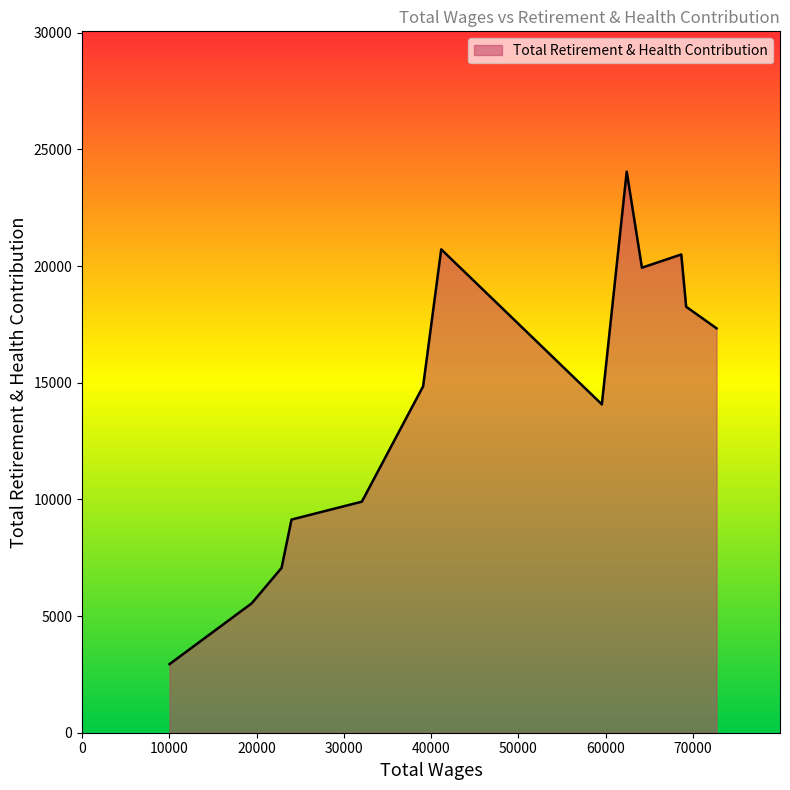

How many lines are shown in the chart?

1